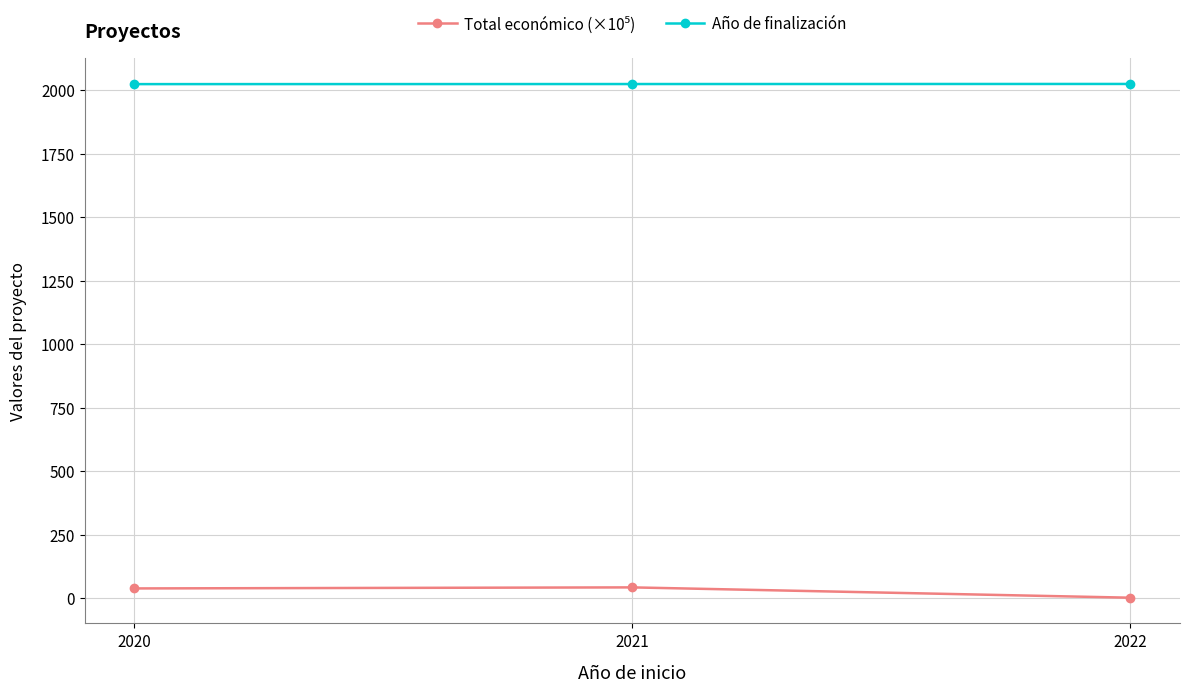

What is the maximum value for Año de finalización?

2024.0